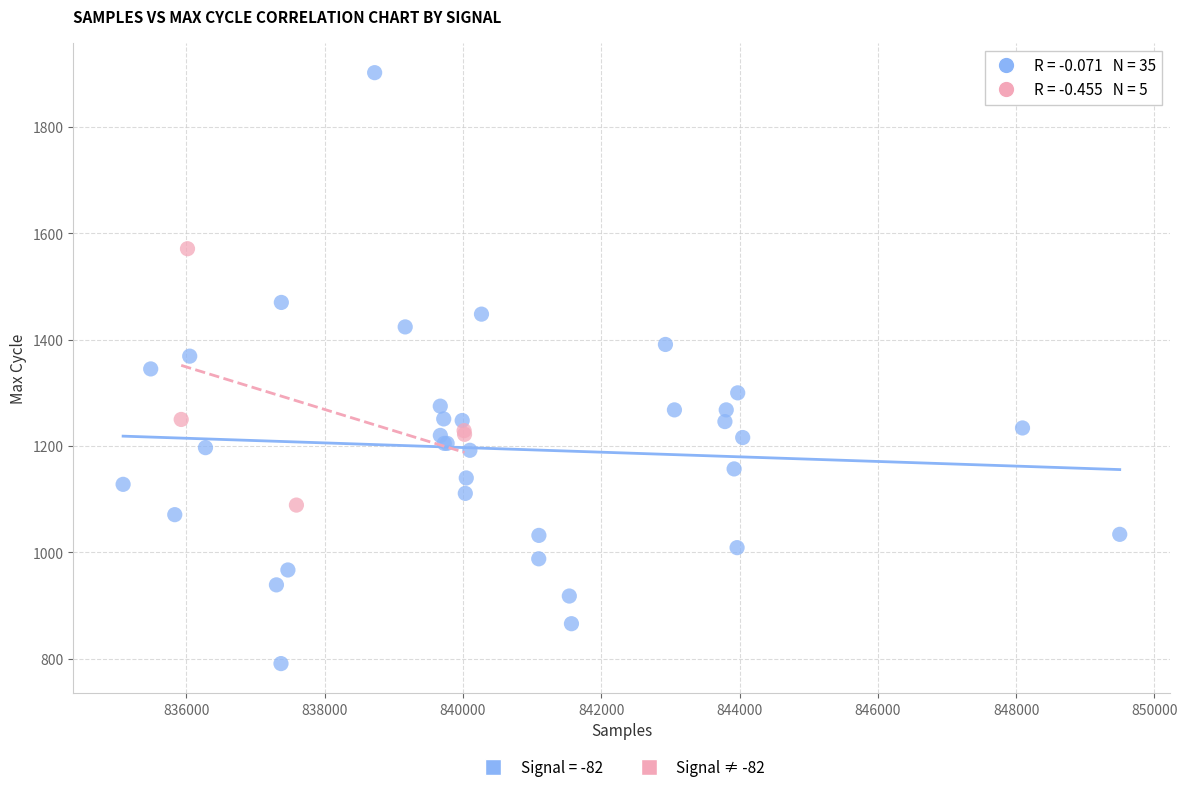

Which series reaches the maximum Y coordinate?

Signal = -82